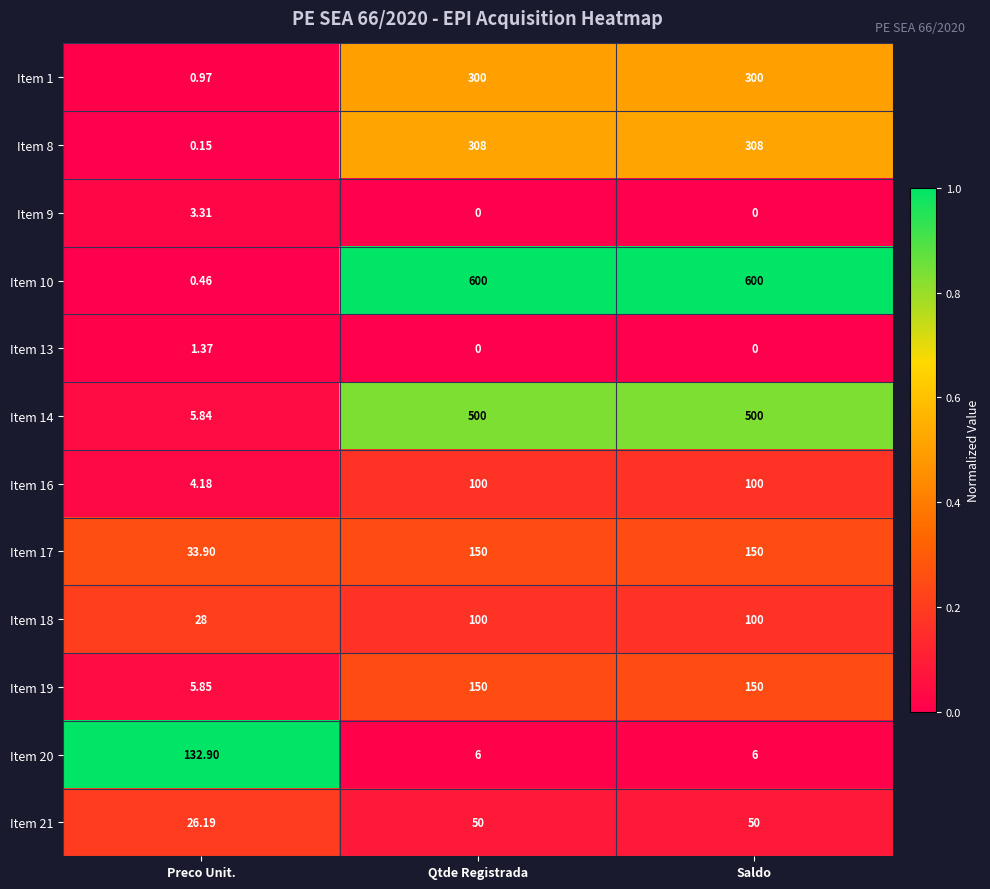

At which label is Item 1 closest to 150?

Preco Unit.